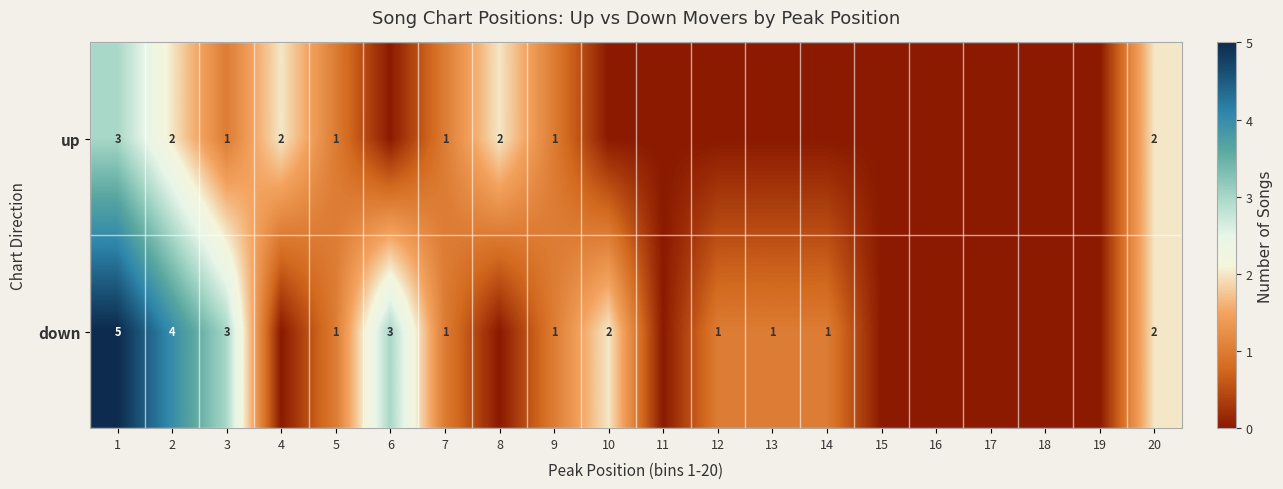

What is the sum of the up values at 20 and 1?

5